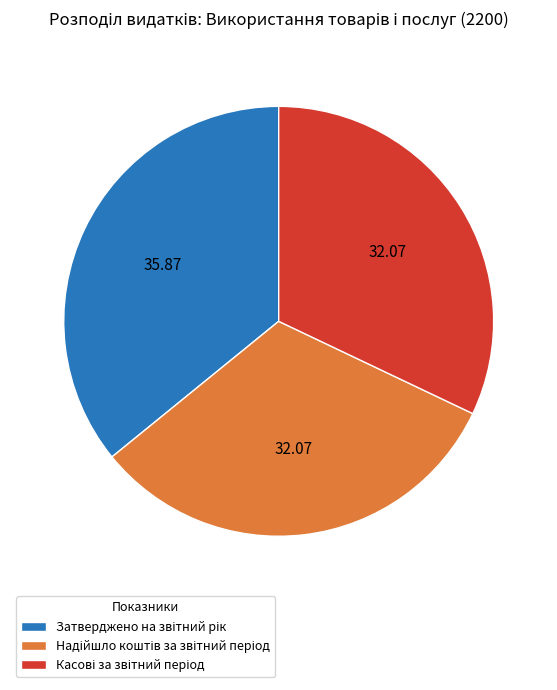

Does any single category account for the majority?

No